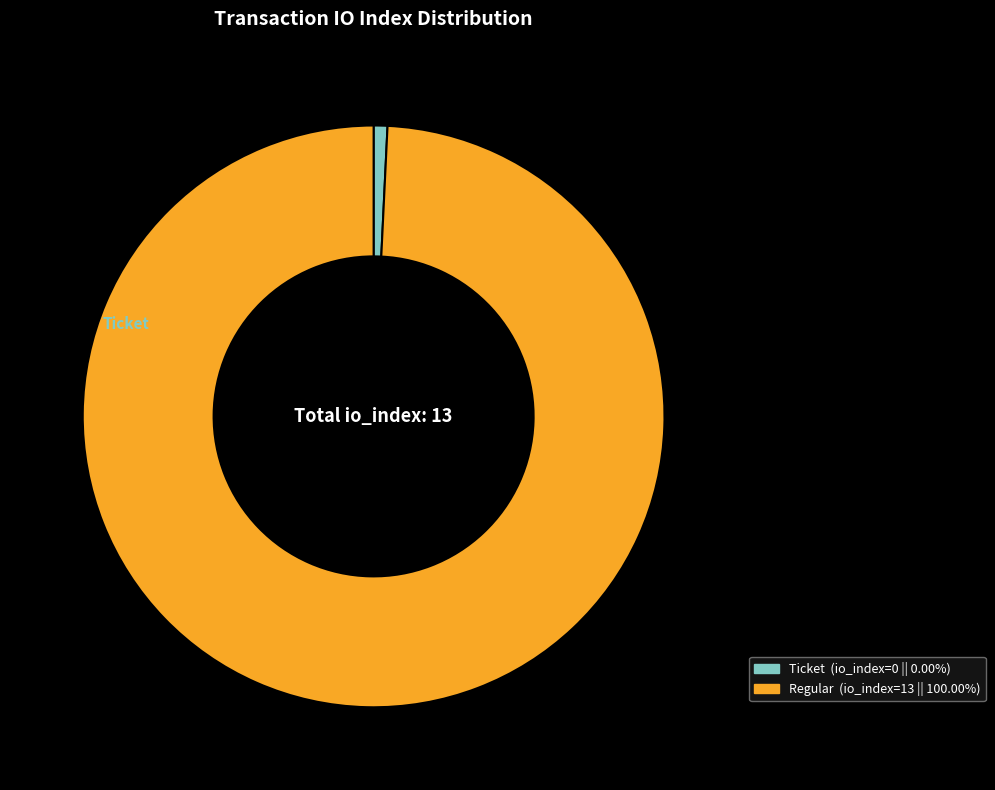

How many slices are in this pie chart?

2